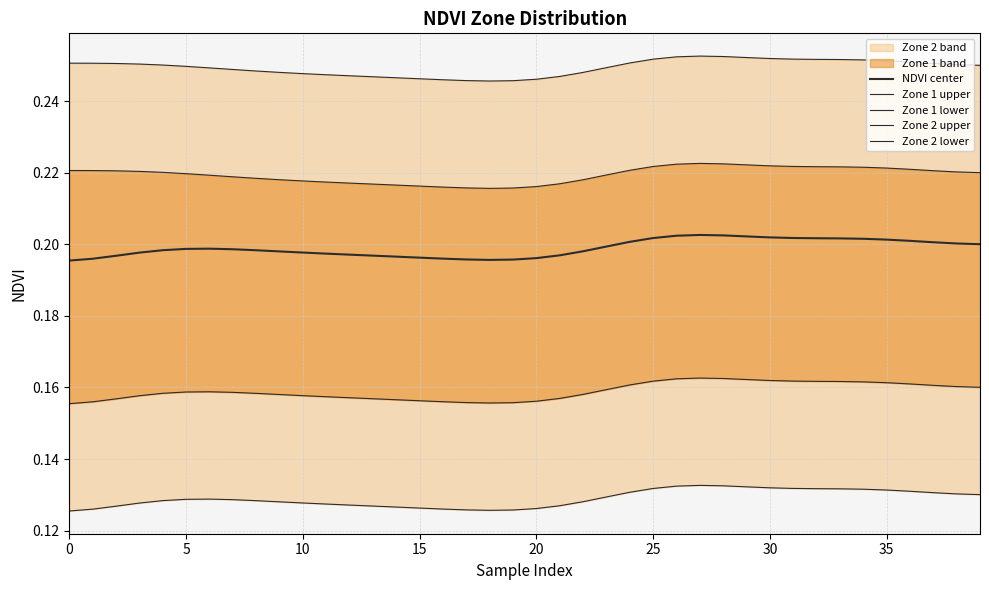

How many interior local valleys does the Zone 2 lower series have?

1